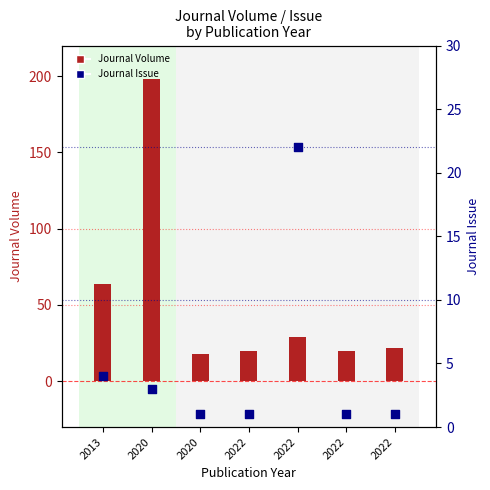

Is the value of Journal Issue at 2020 greater than the value of Journal Volume at 2013?

No